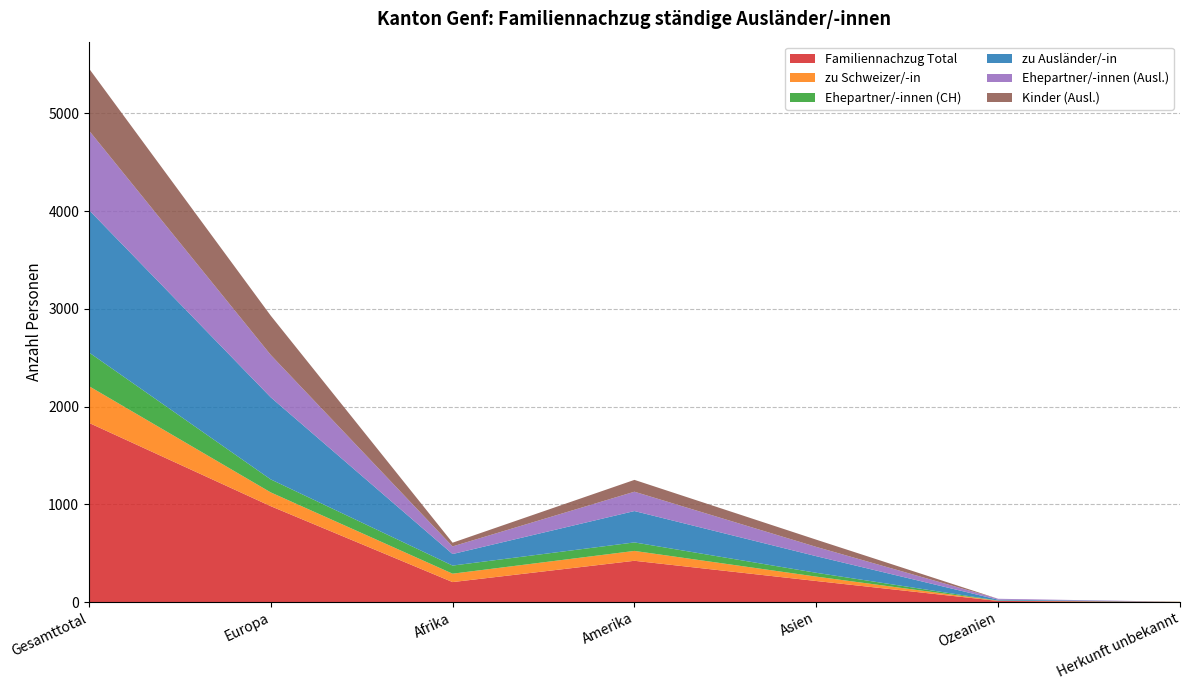

Reading right to left, extract all data points from this chart.

Familiennachzug Total: Herkunft unbekannt=1	Ozeanien=11	Asien=215	Amerika=422	Afrika=204	Europa=981	Gesamttotal=1834
zu Schweizer/-in: Herkunft unbekannt=1	Ozeanien=2	Asien=45	Amerika=101	Afrika=86	Europa=141	Gesamttotal=376
Ehepartner/-innen (CH): Herkunft unbekannt=1	Ozeanien=2	Asien=39	Amerika=87	Afrika=83	Europa=133	Gesamttotal=345
zu Ausländer/-in: Herkunft unbekannt=0	Ozeanien=9	Asien=170	Amerika=321	Afrika=118	Europa=840	Gesamttotal=1458
Ehepartner/-innen (Ausl.): Herkunft unbekannt=0	Ozeanien=9	Asien=95	Amerika=198	Afrika=78	Europa=434	Gesamttotal=814
Kinder (Ausl.): Herkunft unbekannt=0	Ozeanien=0	Asien=74	Amerika=121	Afrika=38	Europa=402	Gesamttotal=635